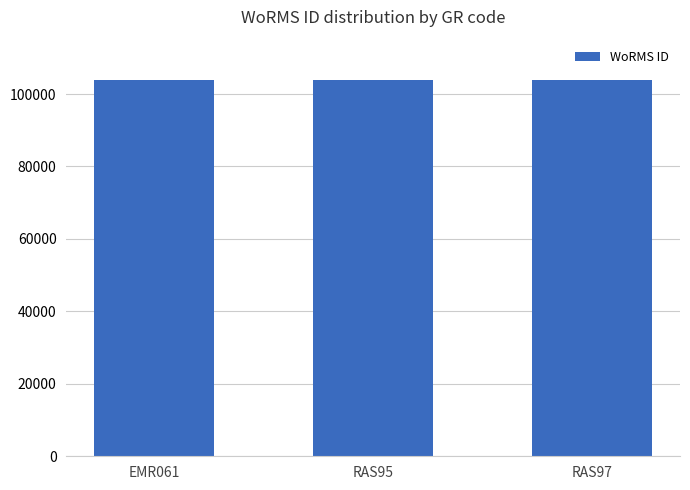

Does the chart contain stacked bars?

No